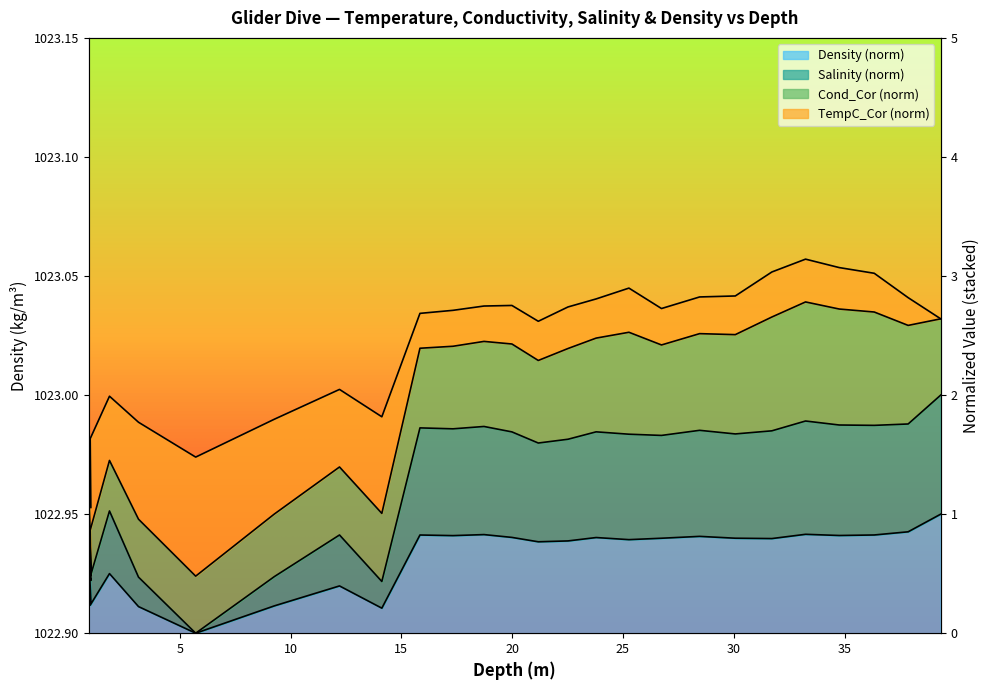

What is the difference between the highest and lowest values at 28.46?

0.9